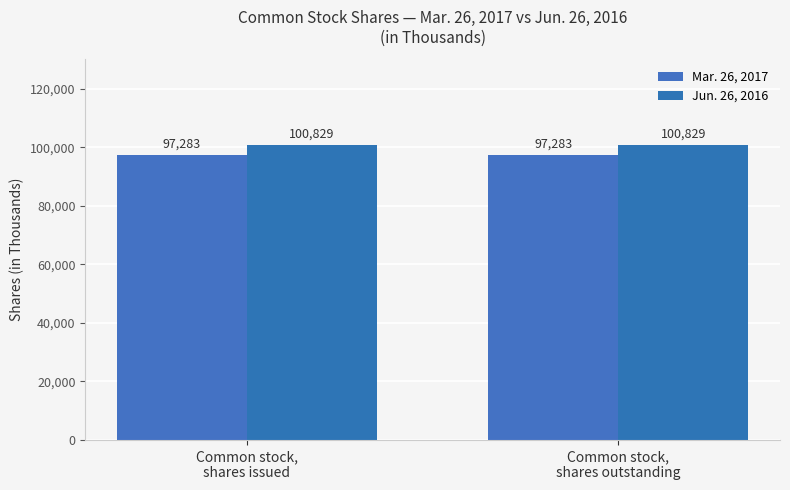

Rank the series by their maximum value, from highest to lowest.

Jun. 26, 2016, Mar. 26, 2017